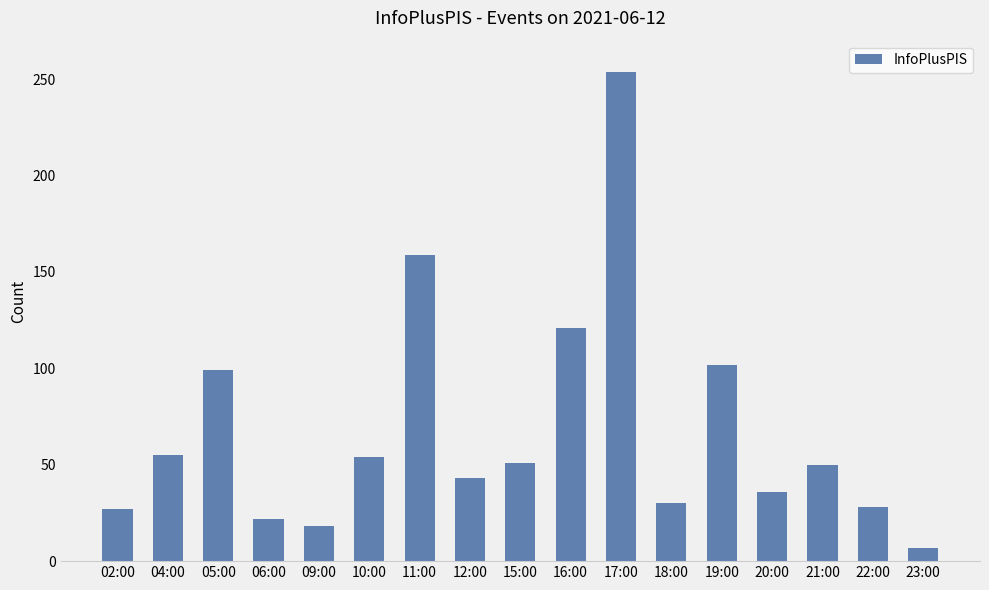

How many series are shown in this chart?

1